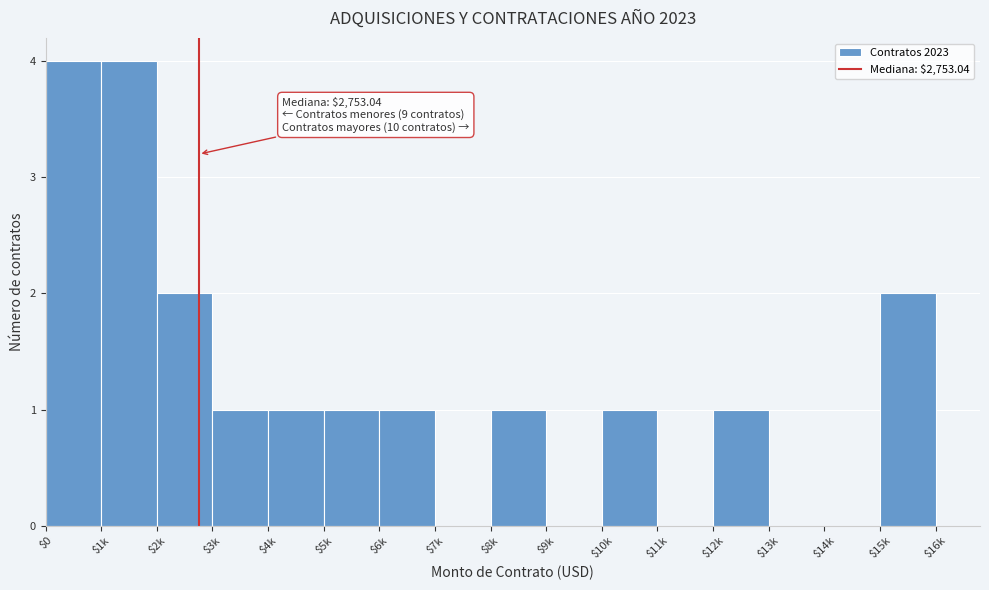

What is the sum of all values?

19